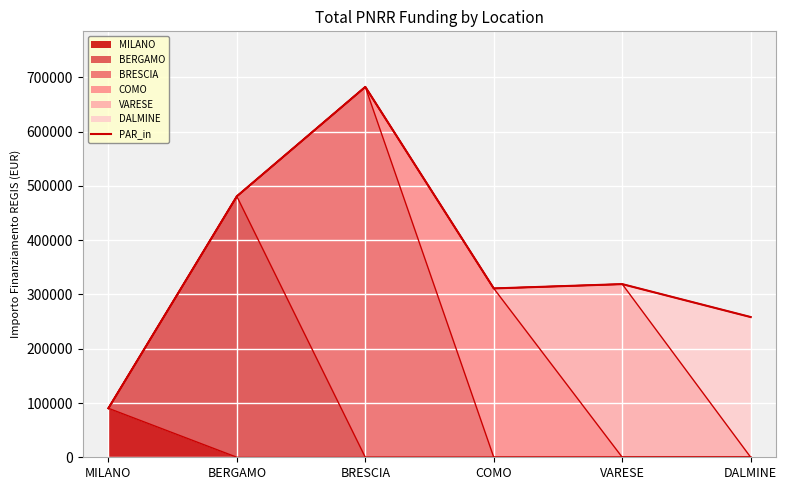

What is the change in value from BERGAMO to VARESE?

-161918.5